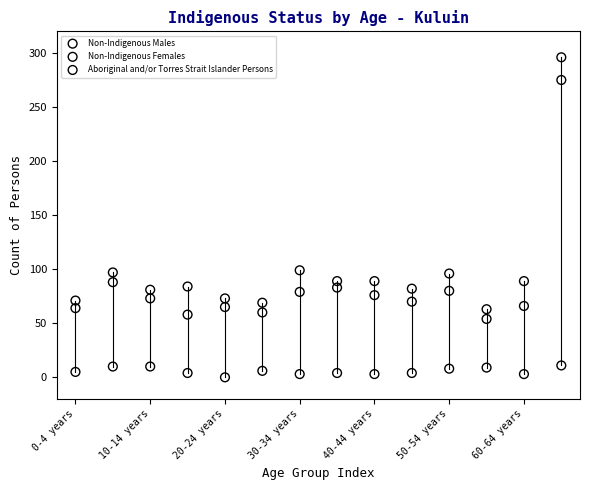

Which series has the widest spread of Y values?

Non-Indigenous Females